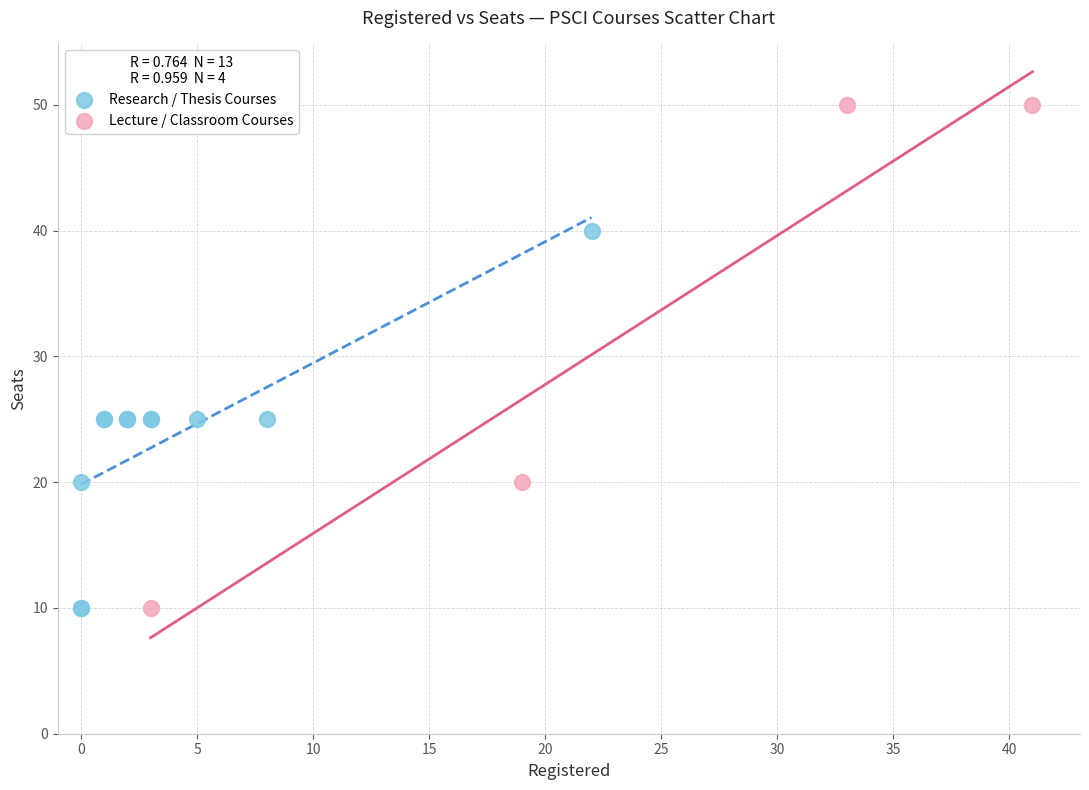

Which series reaches the maximum Y coordinate?

Lecture / Classroom Courses